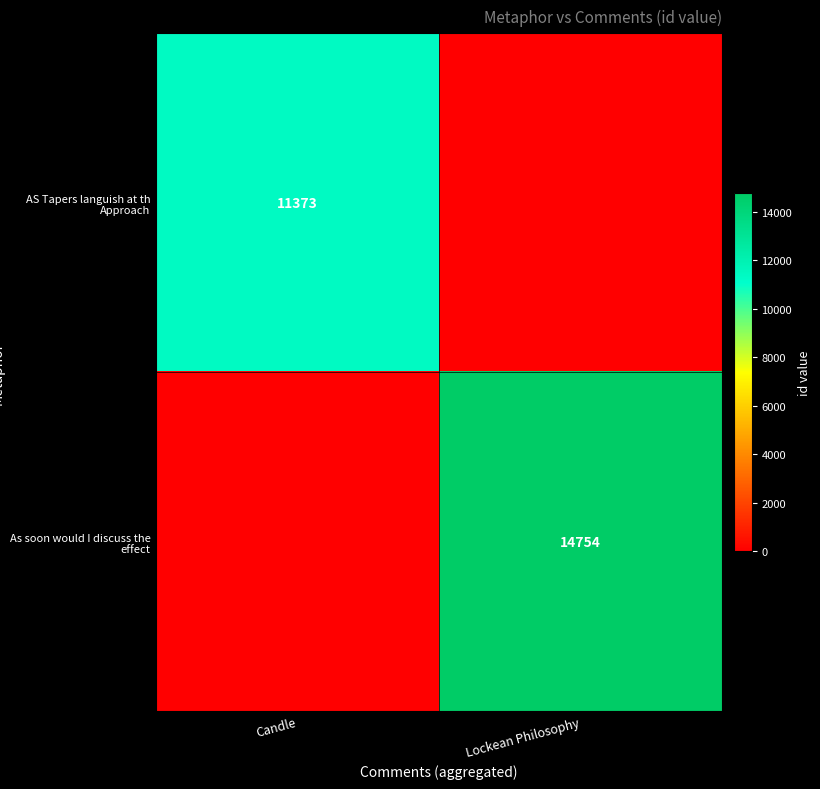

True or false: AS Tapers languish at th Approach has a value of 11373 at Candle.

True